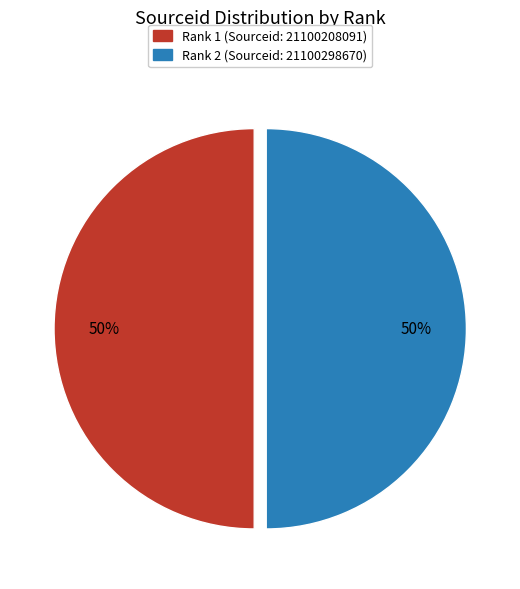

Count the number of slices in the pie.

2